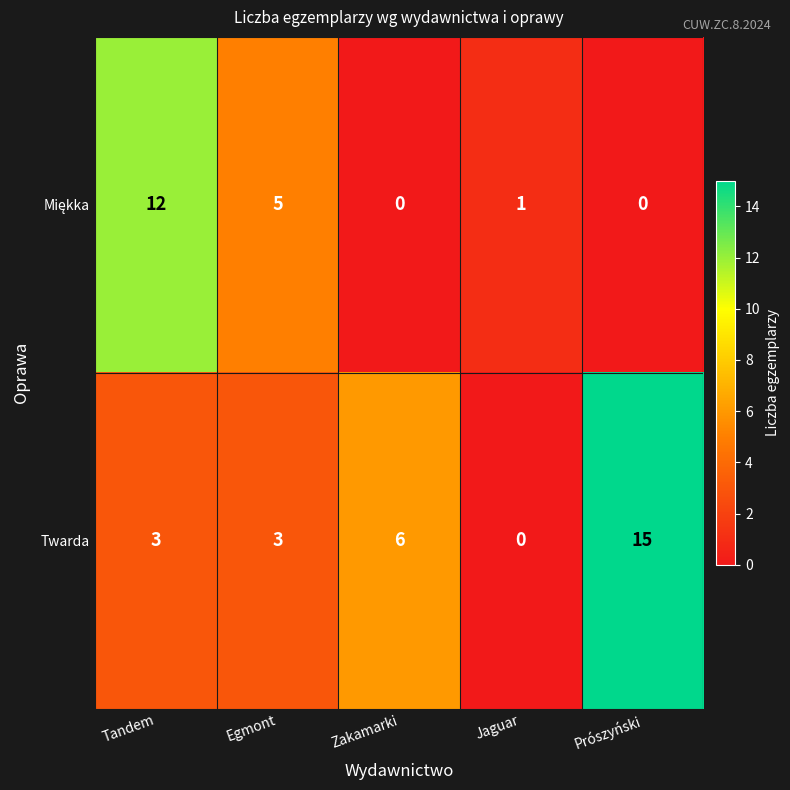

Which series has the largest range (max minus min)?

Twarda